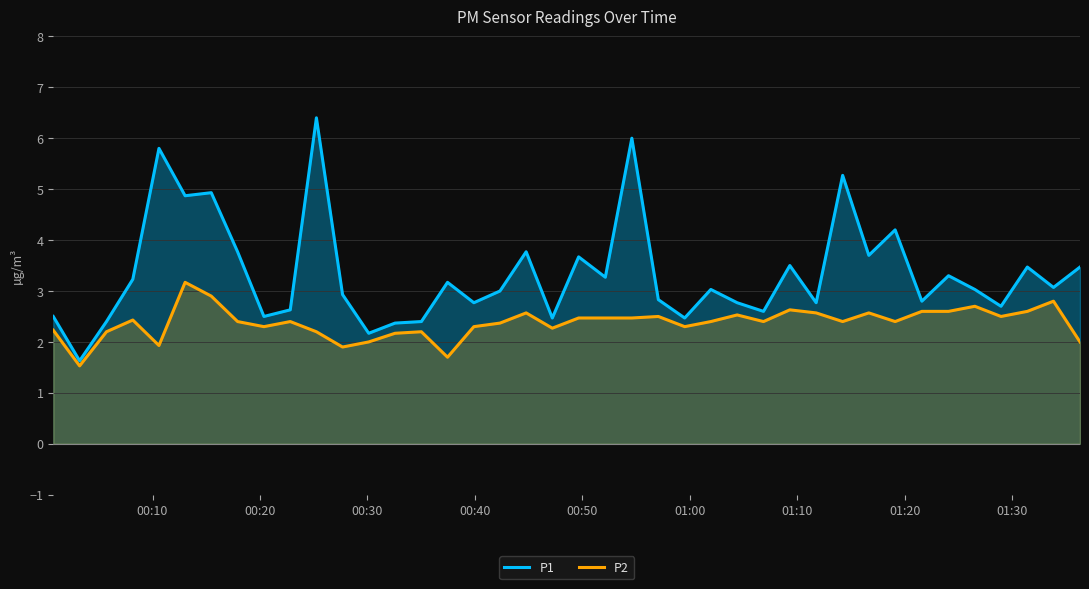

Which series has the largest total across all categories?

P1